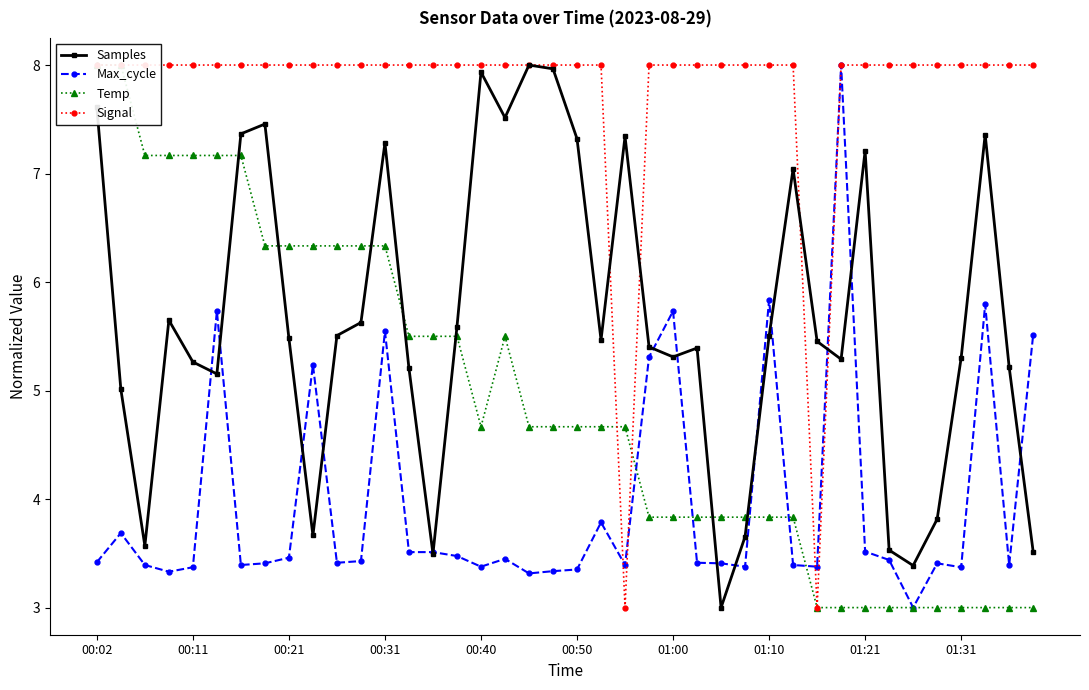

What is the value of the Temp point at the 26th from the left?

3.8